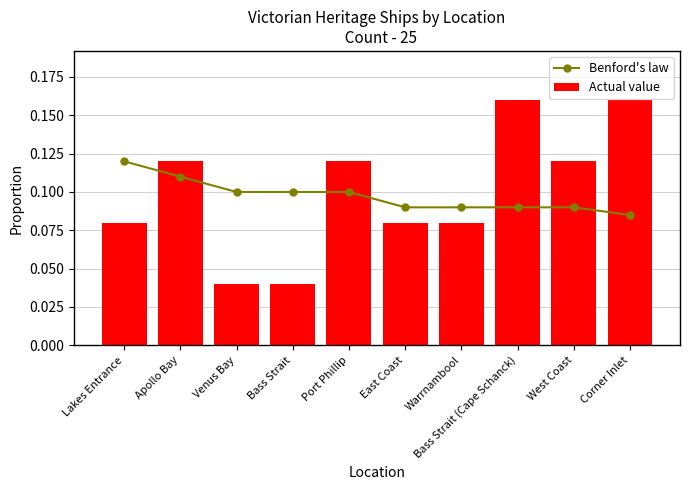

Reading left to right, extract all data points from this chart.

Benford's law: Lakes Entrance=0.1	Apollo Bay=0.1	Venus Bay=0.1	Bass Strait=0.1	Port Phillip=0.1	East Coast=0.1	Warrnambool=0.1	Bass Strait (Cape Schanck)=0.1	West Coast=0.1	Corner Inlet=0.1
Actual value: Lakes Entrance=0.1	Apollo Bay=0.1	Venus Bay=0.0	Bass Strait=0.0	Port Phillip=0.1	East Coast=0.1	Warrnambool=0.1	Bass Strait (Cape Schanck)=0.2	West Coast=0.1	Corner Inlet=0.2